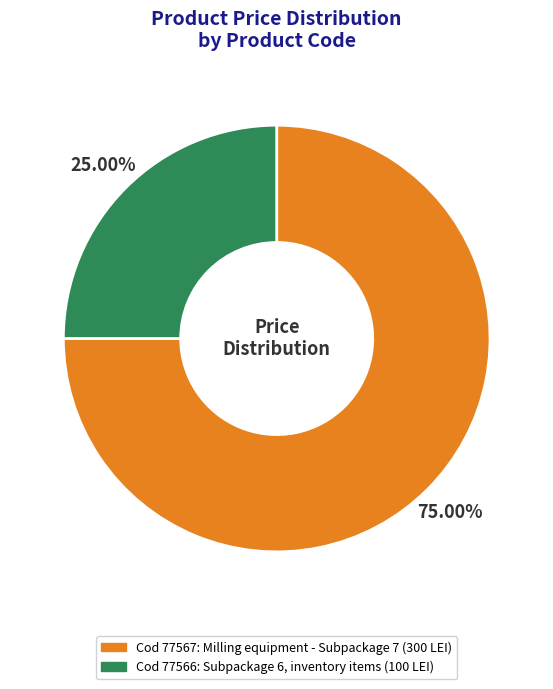

Is there any slice that represents more than half of the pie?

Yes